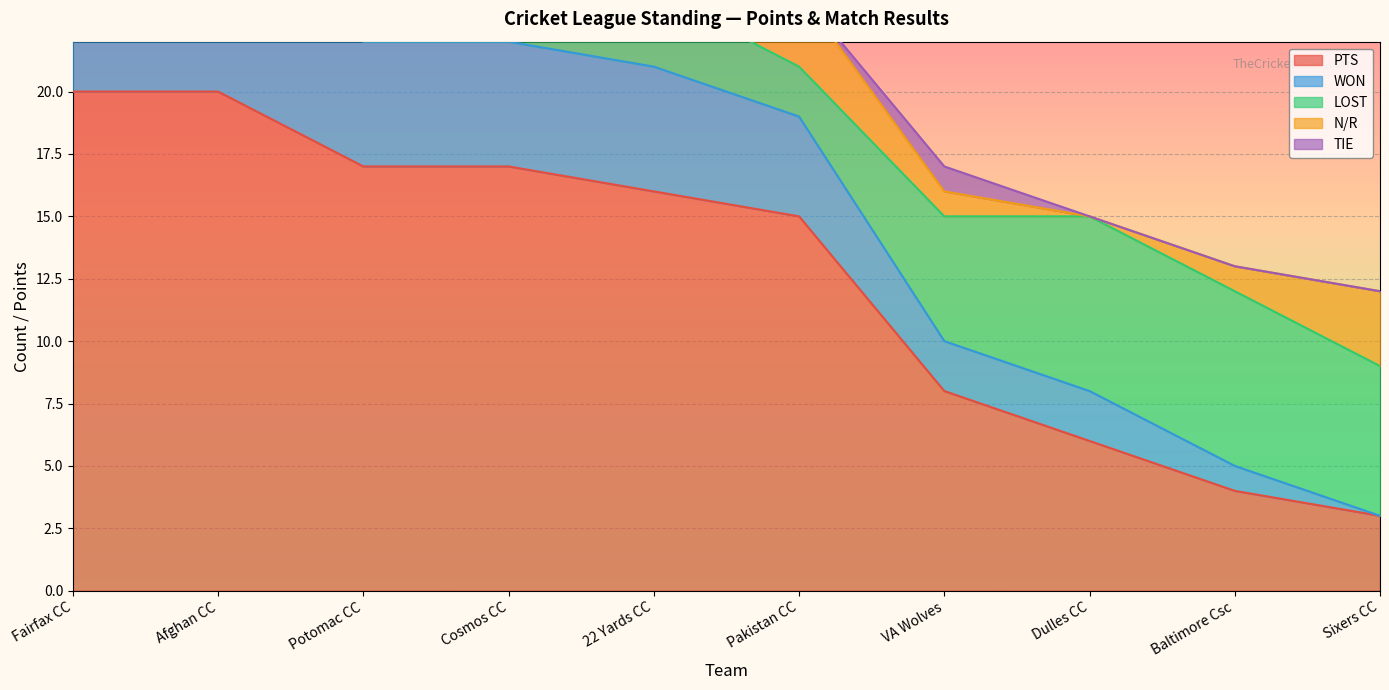

At which category is the sum across all series the highest?

Fairfax CC